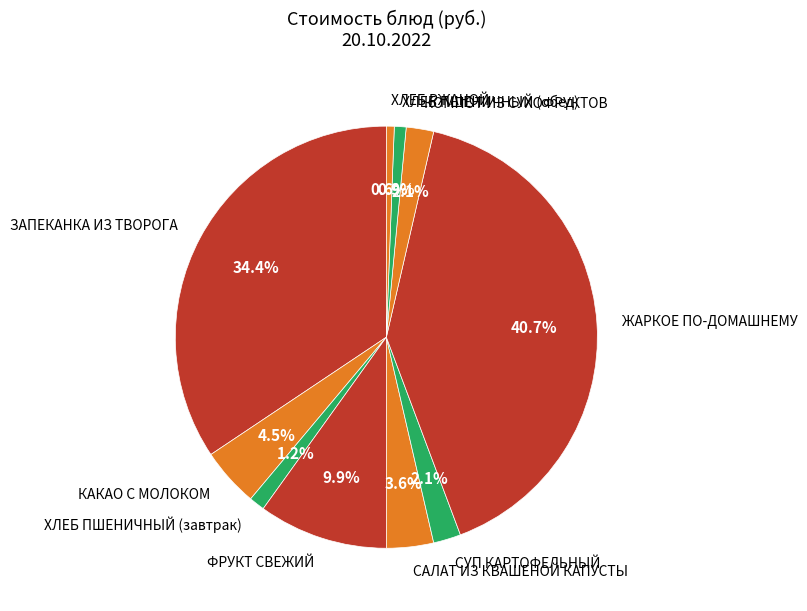

To the nearest percent, what percentage of the pie is ЗАПЕКАНКА ИЗ ТВОРОГА?

34%